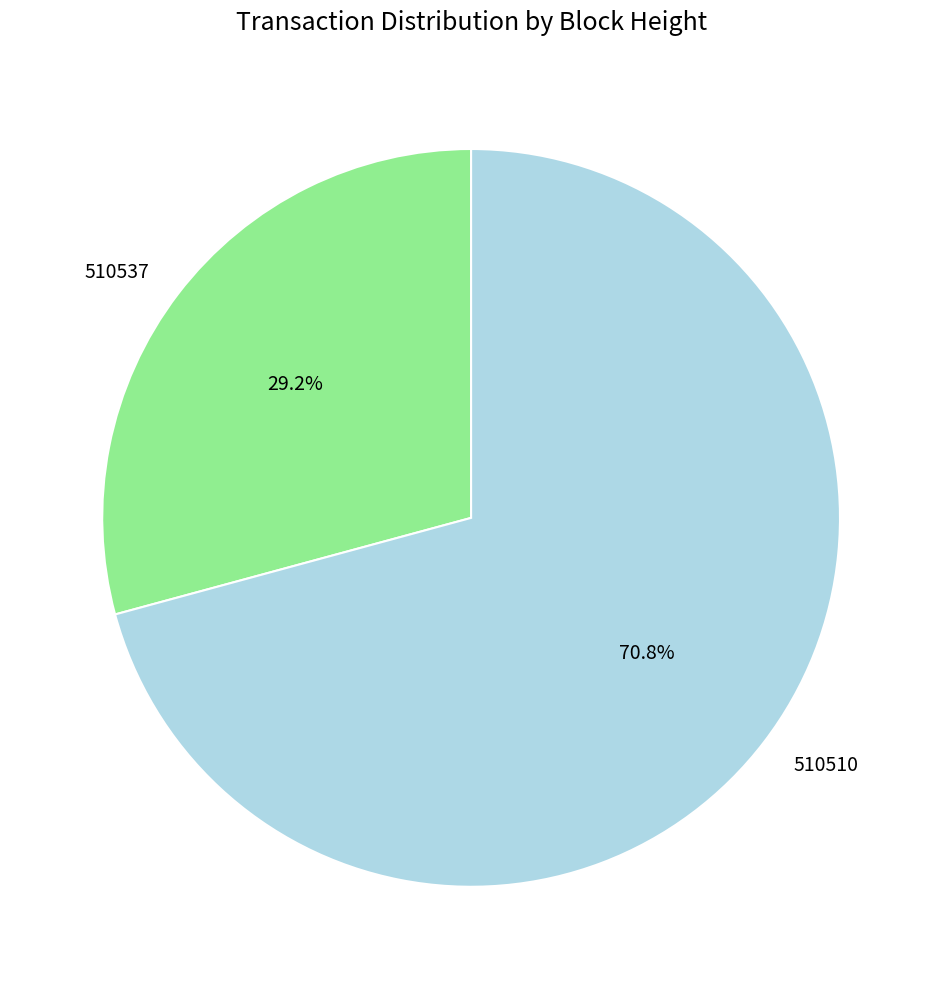

Which slice is the smallest?

510537